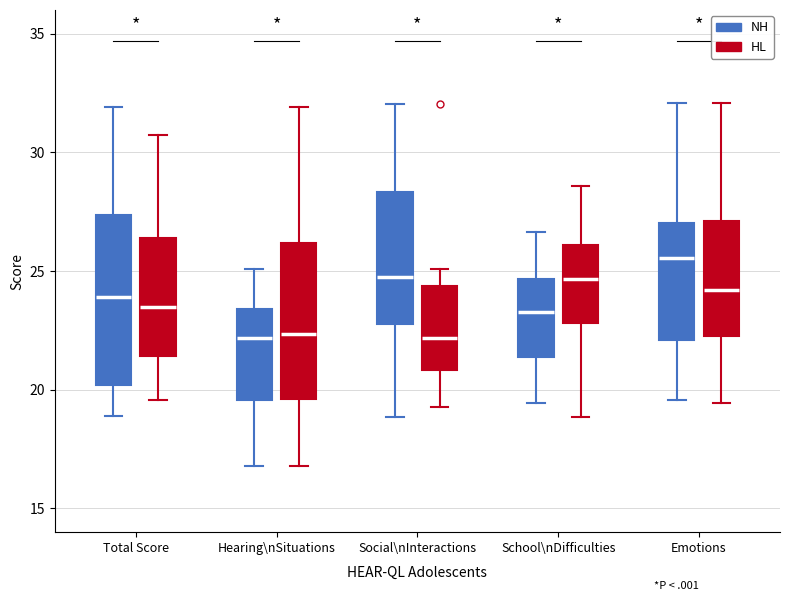

Reading left to right, transcribe this box plot: for each box, give where its median line is, the range the box spans, and where its two whiskers end, as read against the y-axis. The values are not printed on the chart, so give them approximately, as read against the axis.

Total Score (NH): median 24.0, box 20.0 to 27.5, whiskers 19.0 to 32.0
Total Score (HL): median 23.5, box 21.5 to 26.5, whiskers 19.5 to 30.5
Hearing\nSituations (NH): median 22.0, box 19.5 to 23.5, whiskers 17.0 to 25.0
Hearing\nSituations (HL): median 22.5, box 19.5 to 26.0, whiskers 17.0 to 32.0
Social\nInteractions (NH): median 25.0, box 23.0 to 28.5, whiskers 19.0 to 32.0
Social\nInteractions (HL): median 22.0, box 21.0 to 24.5, whiskers 19.5 to 25.0
School\nDifficulties (NH): median 23.5, box 21.5 to 24.5, whiskers 19.5 to 26.5
School\nDifficulties (HL): median 24.5, box 23.0 to 26.0, whiskers 19.0 to 28.5
Emotions (NH): median 25.5, box 22.0 to 27.0, whiskers 19.5 to 32.0
Emotions (HL): median 24.0, box 22.5 to 27.0, whiskers 19.5 to 32.0